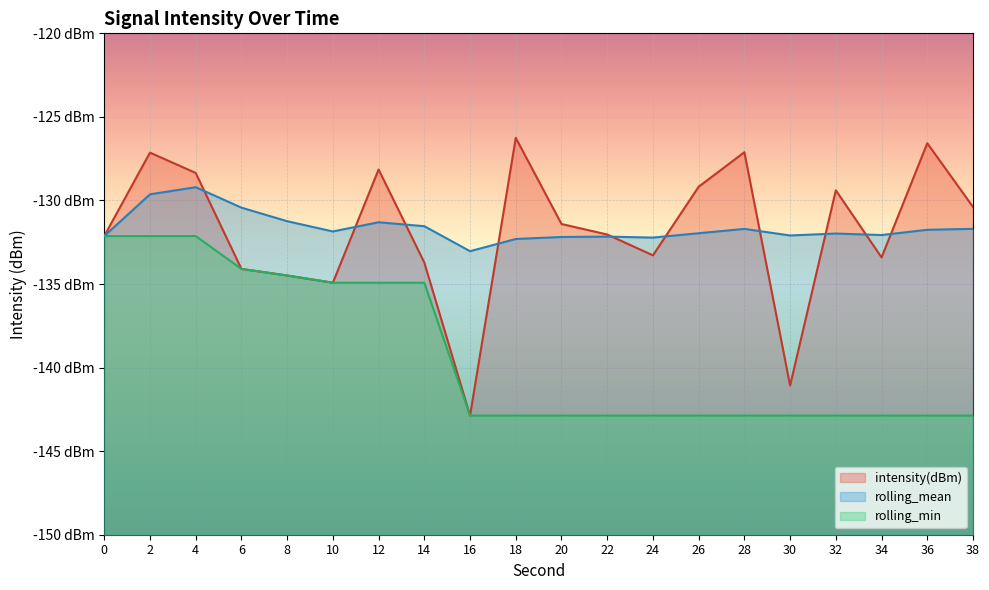

Does the chart display data point markers on the line(s)?

No